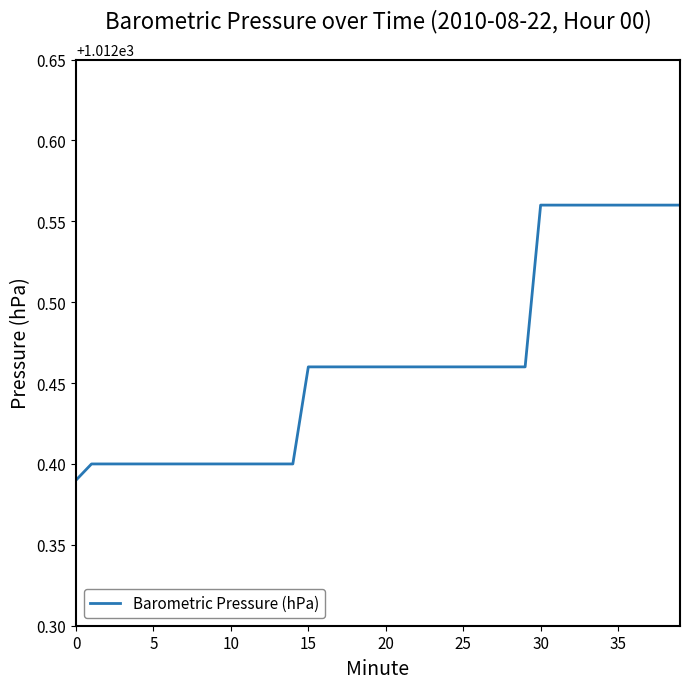

What is the label of the 15th point from the left?

14